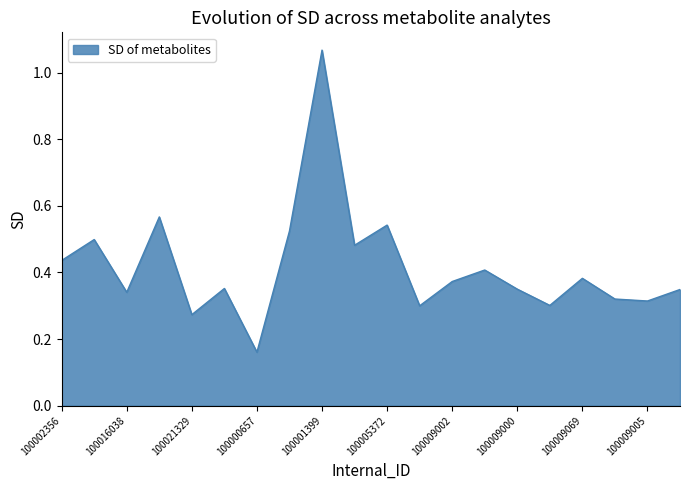

What is the difference between the maximum and minimum values?

0.9